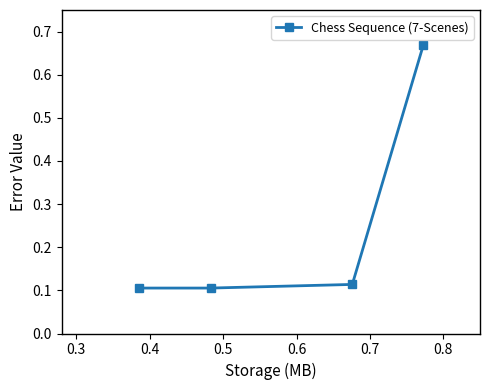

Does the chart have visible grid lines?

No